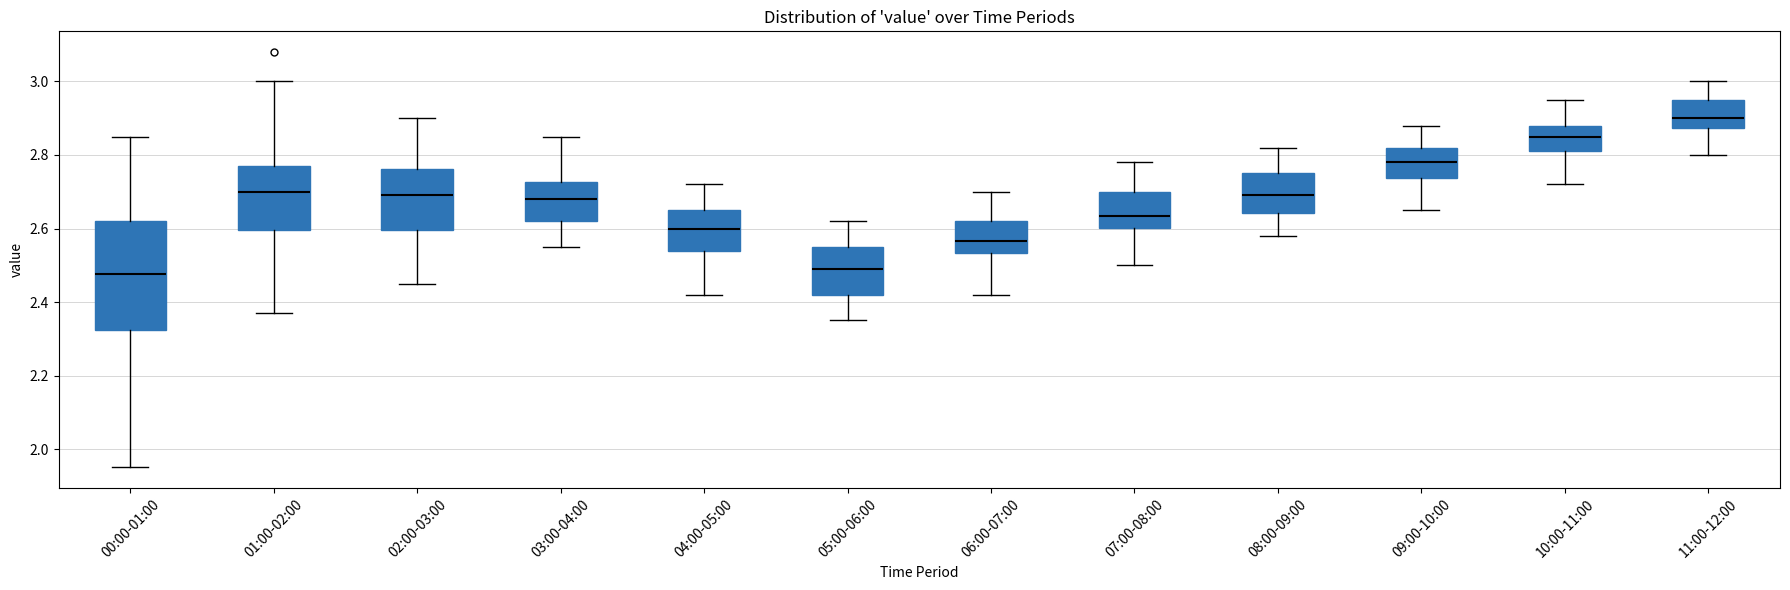

Reading left to right, transcribe this box plot: for each box, give where its median line is, the range the box spans, and where its two whiskers end, as read against the y-axis. The values are not printed on the chart, so give them approximately, as read against the axis.

00:00-01:00: median 2.48, box 2.32 to 2.62, whiskers 1.96 to 2.86
01:00-02:00: median 2.70, box 2.60 to 2.78, whiskers 2.38 to 3.00
02:00-03:00: median 2.70, box 2.60 to 2.76, whiskers 2.46 to 2.90
03:00-04:00: median 2.68, box 2.62 to 2.72, whiskers 2.56 to 2.86
04:00-05:00: median 2.60, box 2.54 to 2.66, whiskers 2.42 to 2.72
05:00-06:00: median 2.50, box 2.42 to 2.56, whiskers 2.36 to 2.62
06:00-07:00: median 2.56, box 2.54 to 2.62, whiskers 2.42 to 2.70
07:00-08:00: median 2.64, box 2.60 to 2.70, whiskers 2.50 to 2.78
08:00-09:00: median 2.70, box 2.64 to 2.76, whiskers 2.58 to 2.82
09:00-10:00: median 2.78, box 2.74 to 2.82, whiskers 2.66 to 2.88
10:00-11:00: median 2.86, box 2.82 to 2.88, whiskers 2.72 to 2.96
11:00-12:00: median 2.90, box 2.88 to 2.96, whiskers 2.80 to 3.00